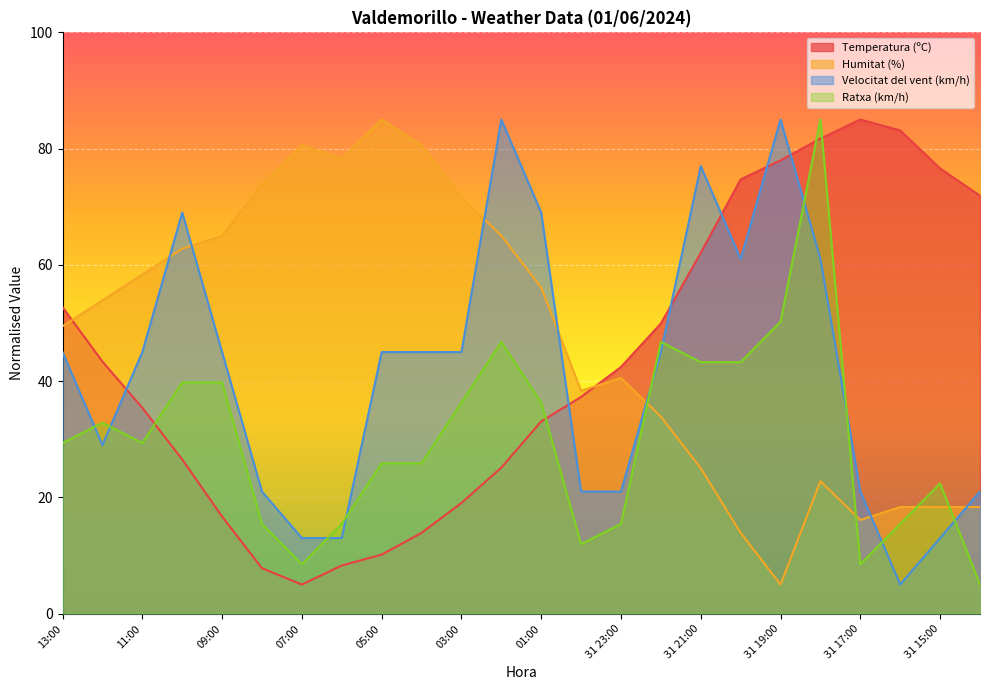

How many series are shown in this chart?

4